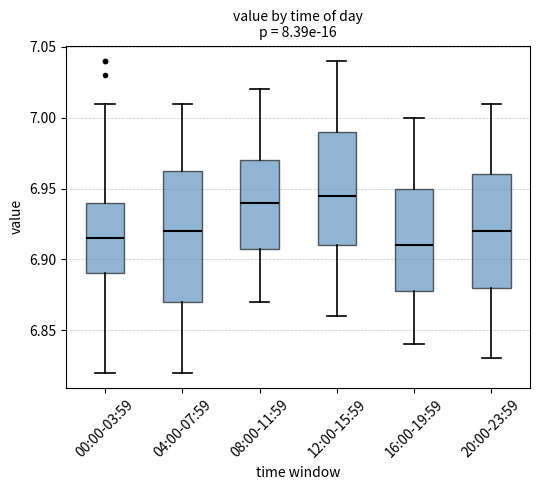

Reading left to right, transcribe this box plot: for each box, give where its median line is, the range the box spans, and where its two whiskers end, as read against the y-axis. The values are not printed on the chart, so give them approximately, as read against the axis.

00:00-03:59: median 6.915, box 6.890 to 6.940, whiskers 6.820 to 7.010
04:00-07:59: median 6.920, box 6.870 to 6.965, whiskers 6.820 to 7.010
08:00-11:59: median 6.940, box 6.910 to 6.970, whiskers 6.870 to 7.020
12:00-15:59: median 6.945, box 6.910 to 6.990, whiskers 6.860 to 7.040
16:00-19:59: median 6.910, box 6.880 to 6.950, whiskers 6.840 to 7.000
20:00-23:59: median 6.920, box 6.880 to 6.960, whiskers 6.830 to 7.010